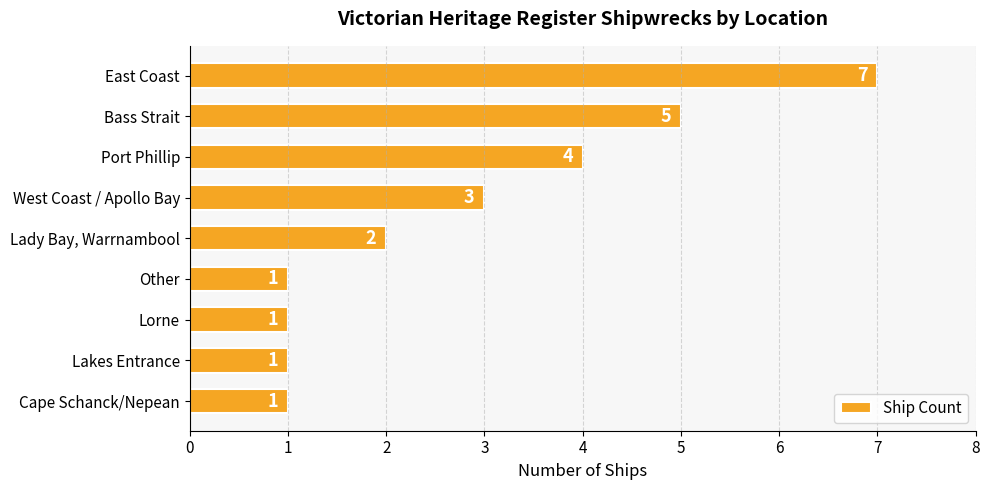

The chart shows a value of 1 at Lorne. True or false?

True